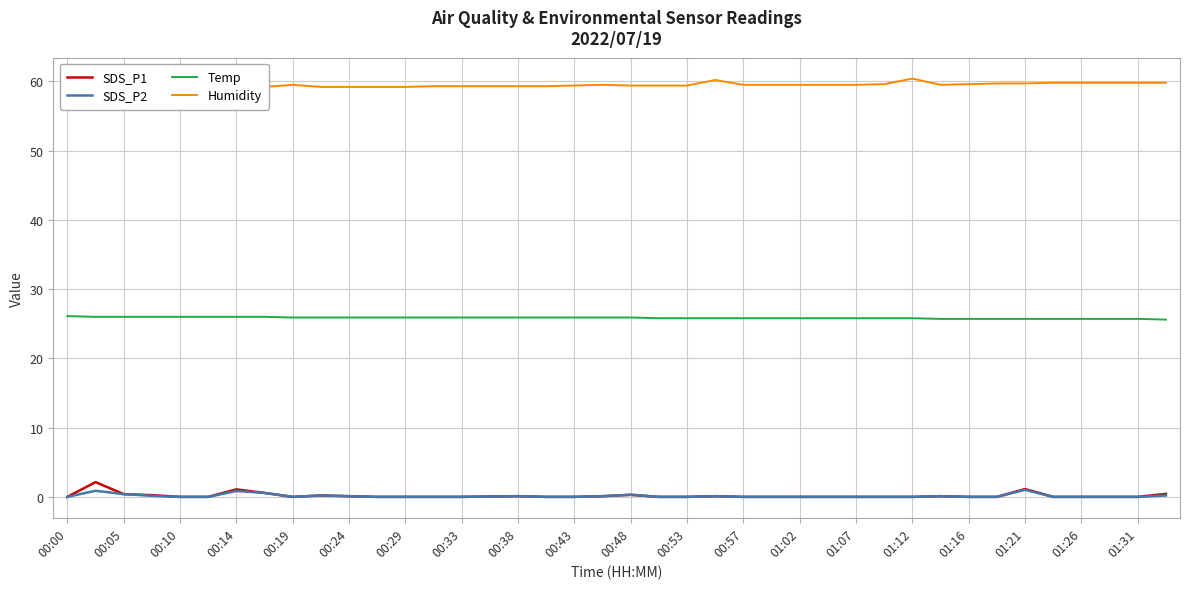

What is the highest value of the SDS_P1 series?

2.1